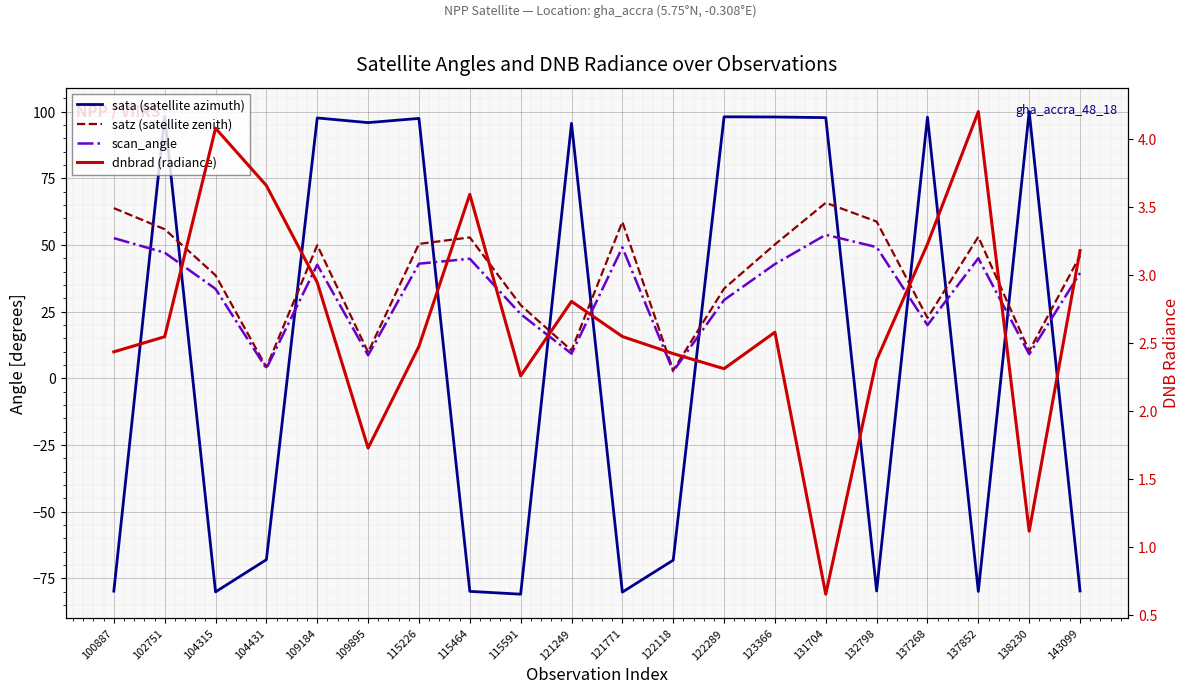

Which series changed the most between 115226 and 121771?

sata (satellite azimuth)